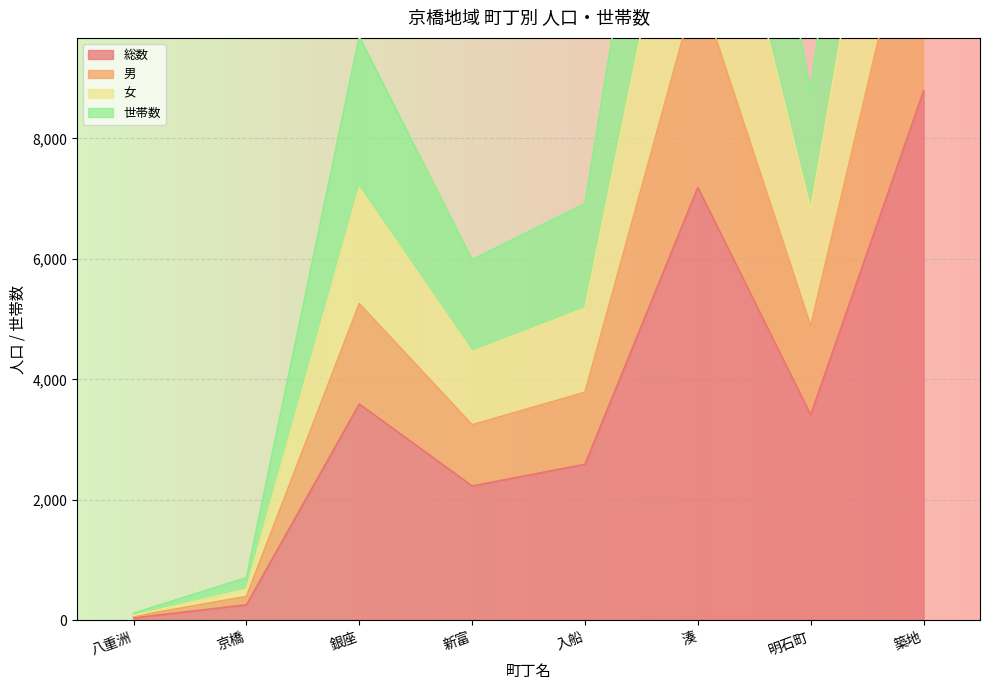

At how many categories does at least one series exceed 18342?

2